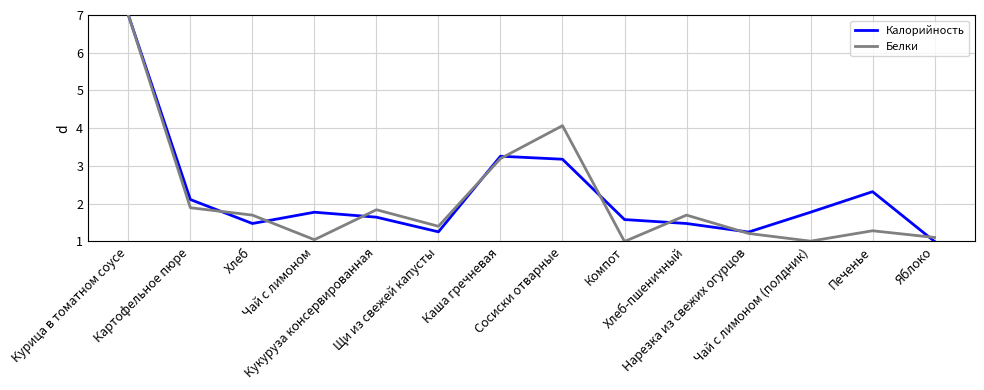

How many lines are shown in the chart?

2